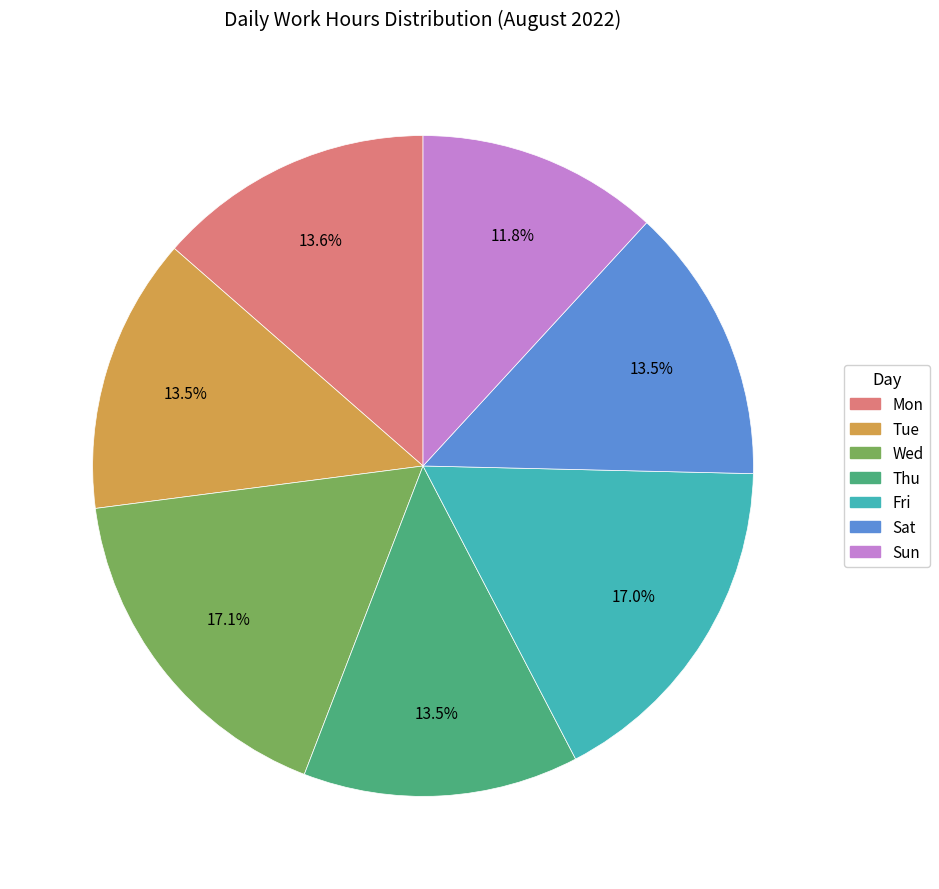

To the nearest percent, what is the difference between the largest and smallest slice percentages?

5%